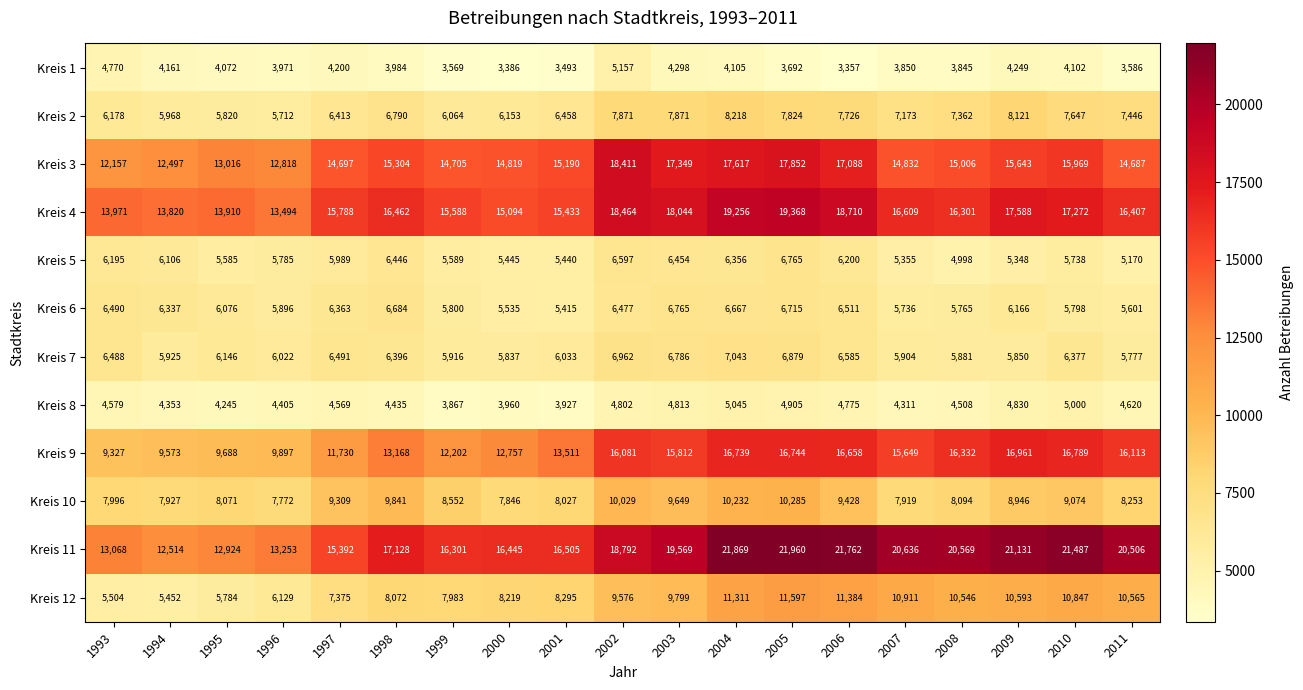

Which series has the largest range (max minus min)?

Kreis 11